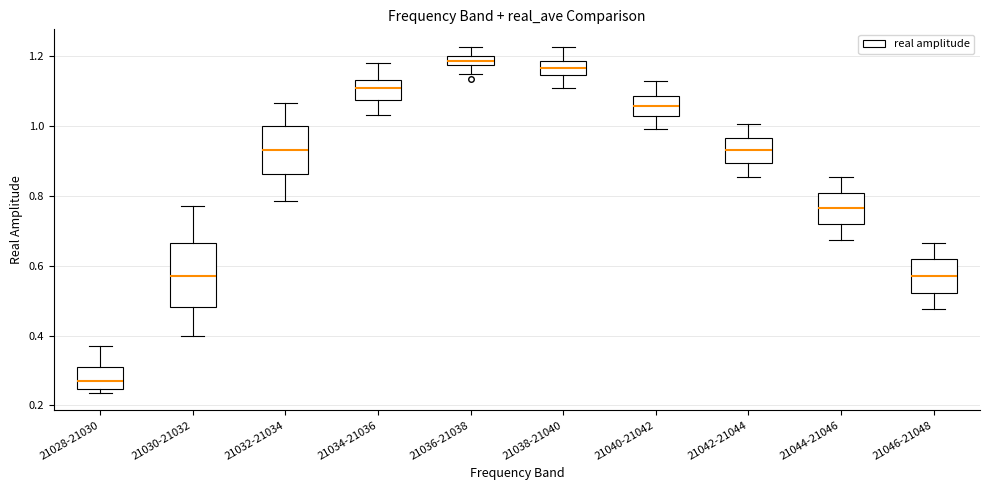

Which box is the tallest, from its lower edge to its upper edge?

21030-21032